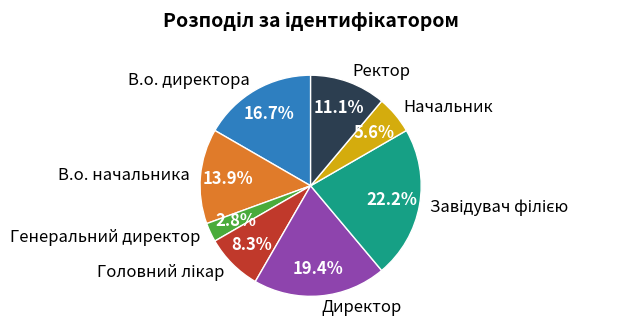

To the nearest percent, what is the difference between the largest and smallest slice percentages?

19%